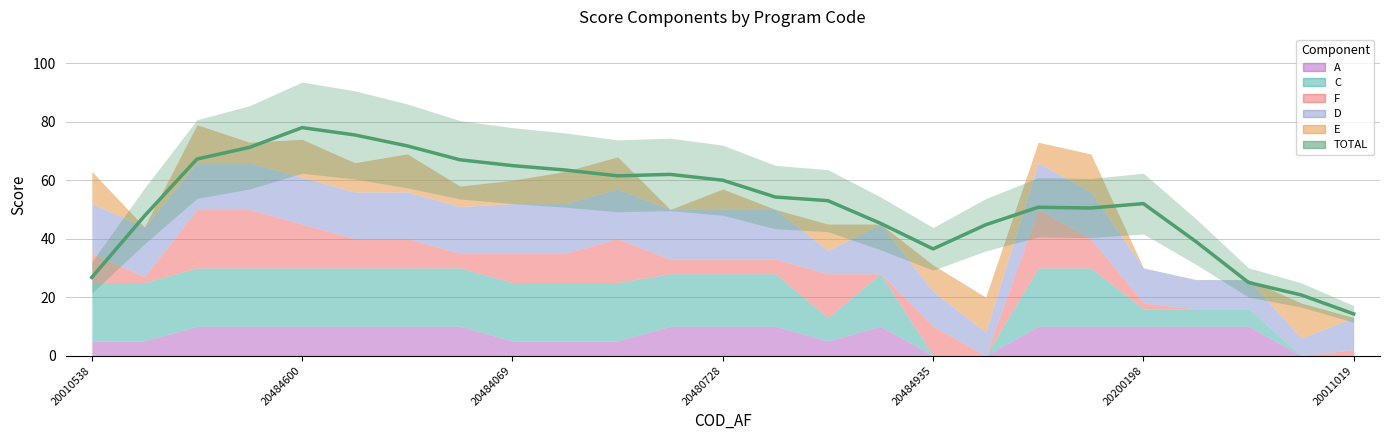

What is the smallest value displayed?

14.2